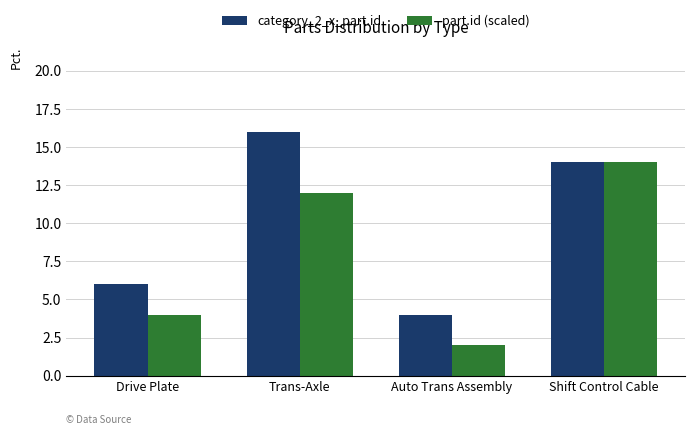

How many bars are there in total?

8